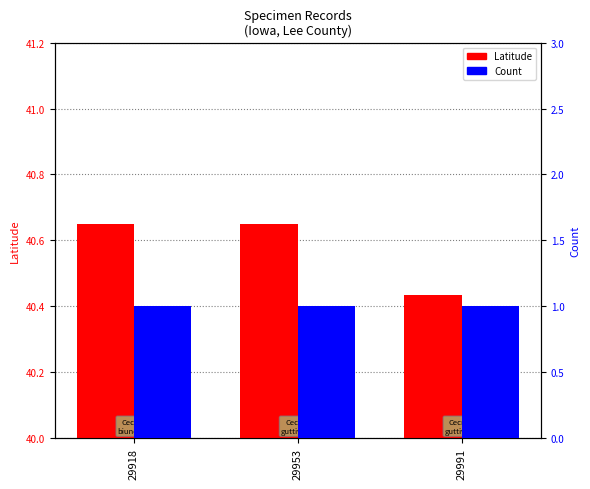

What is the difference between the Latitude values at 29953 and 29991?

0.2